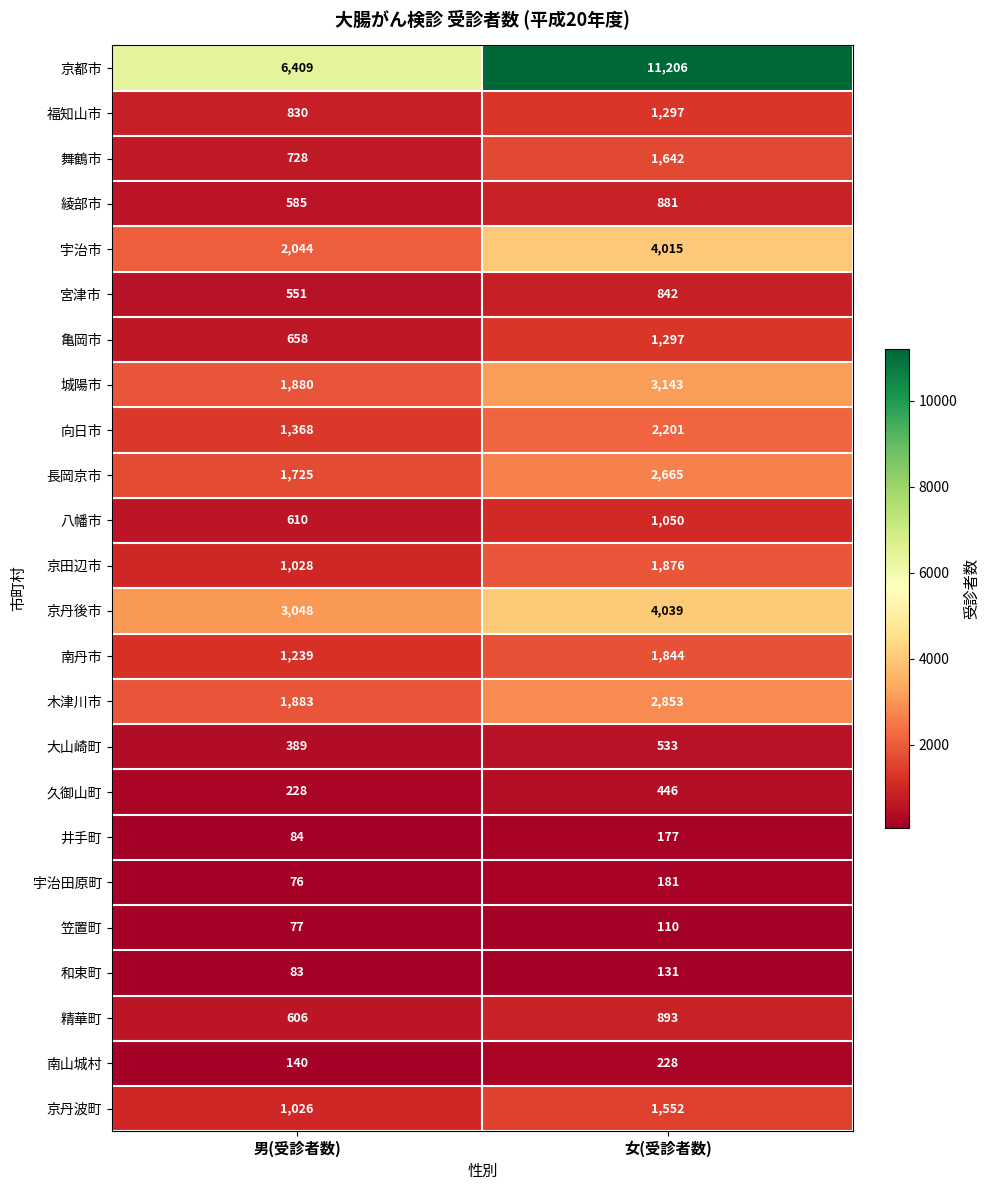

What is the difference between the 大山崎町 values at 女(受診者数) and 男(受診者数)?

144